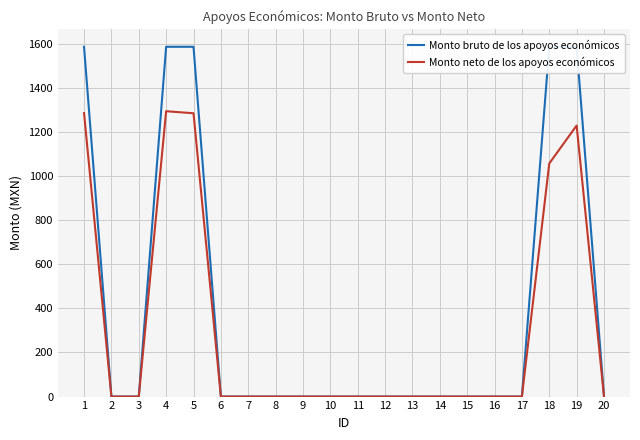

How many series are shown in this chart?

2